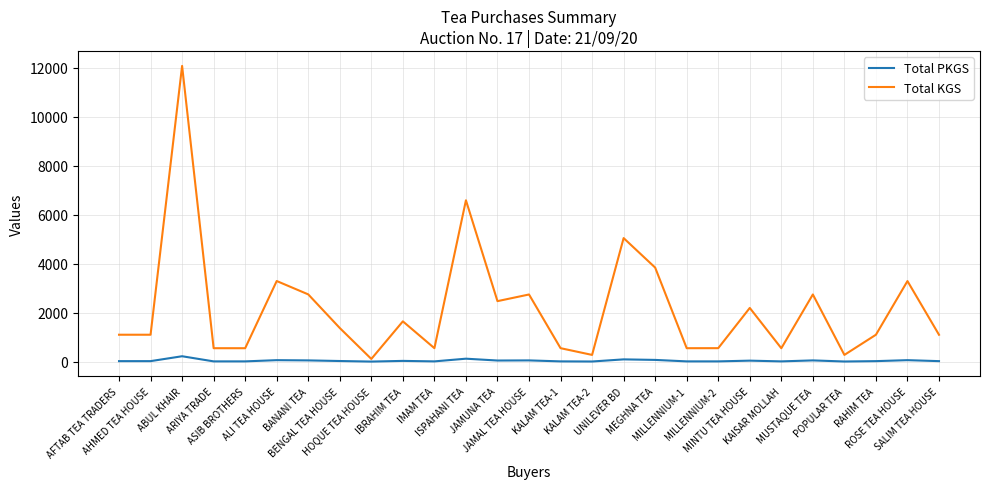

What is the greatest value displayed?

12083.5